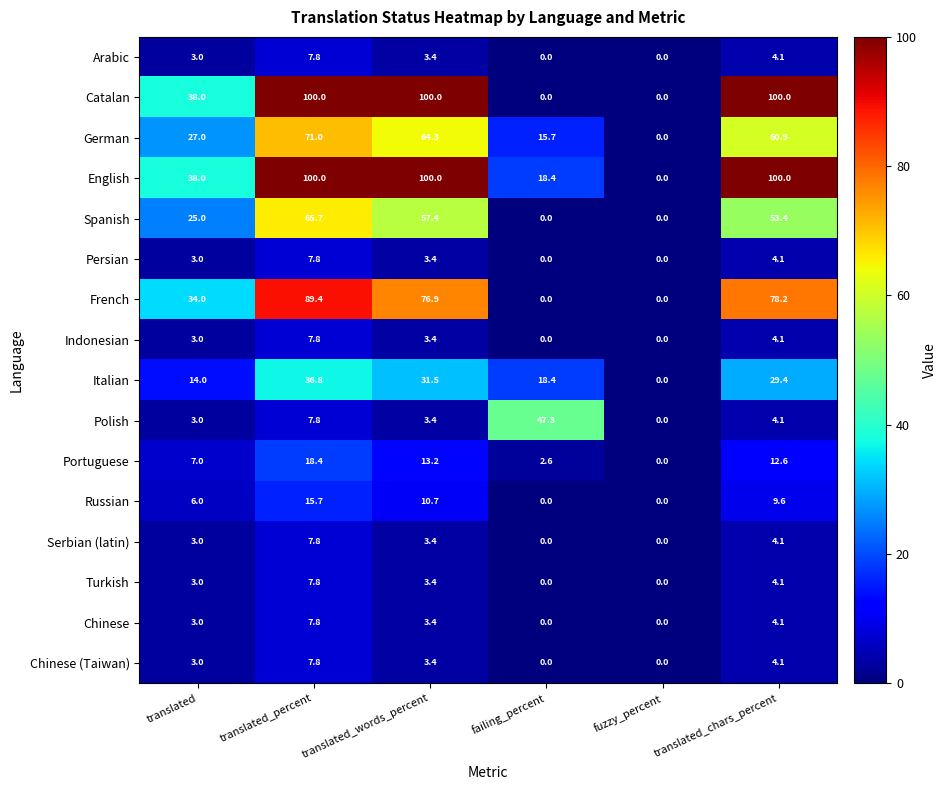

What is the average value of the Indonesian series?

3.1